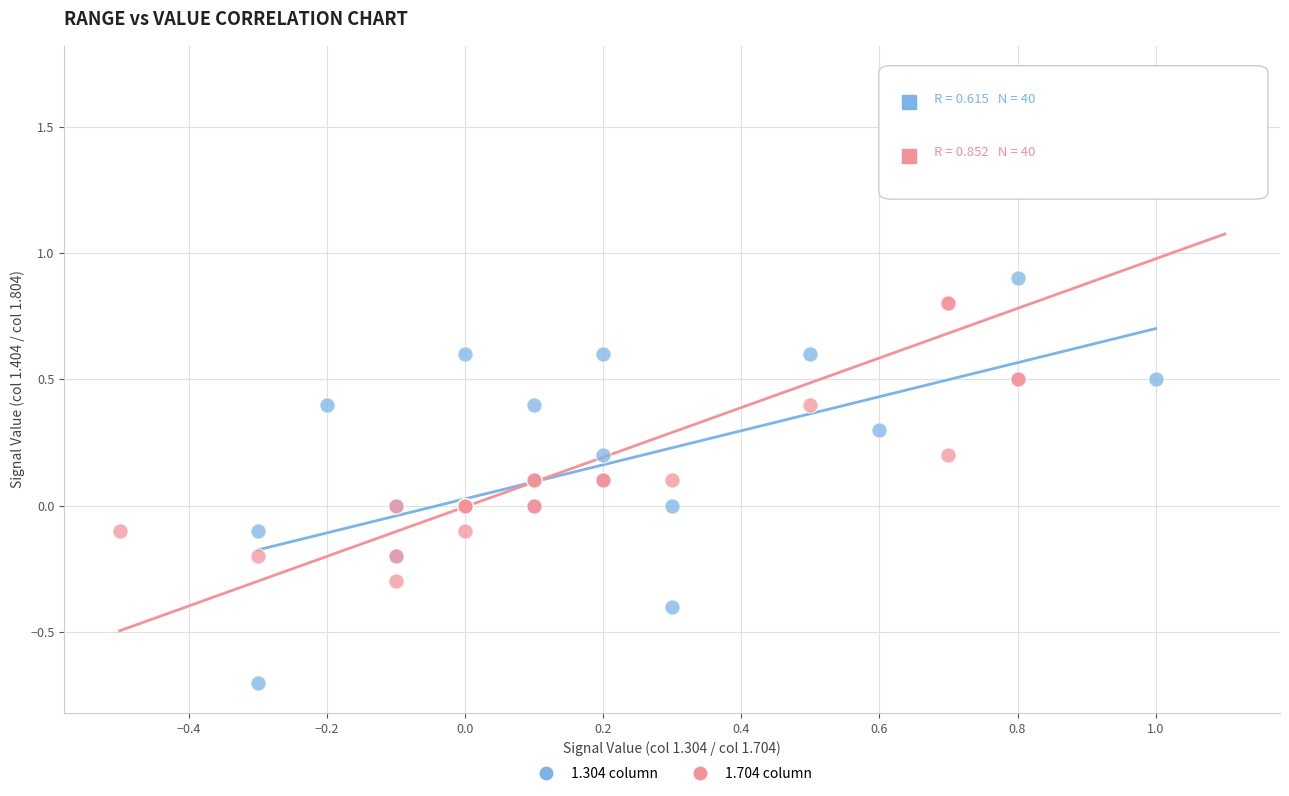

Which series has the largest Y range (max minus min)?

1.704 column